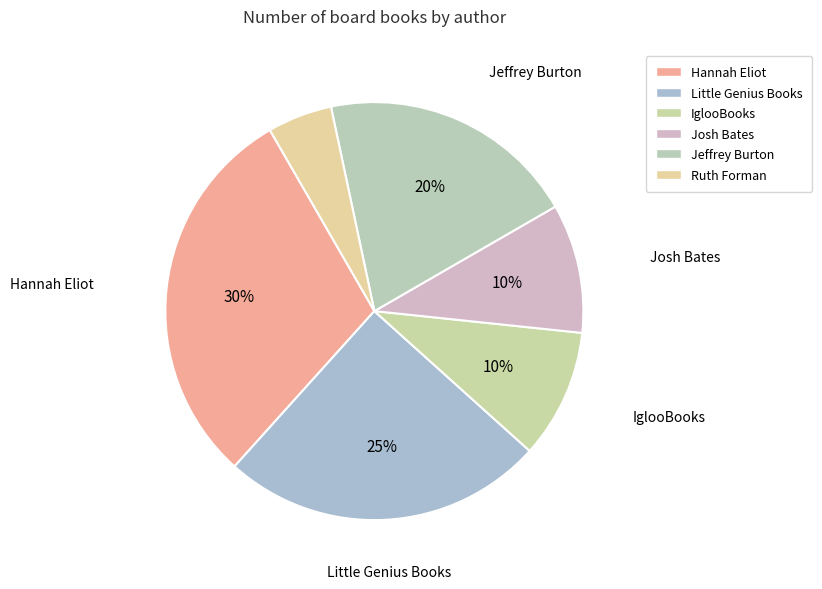

Count the number of slices in the pie.

6